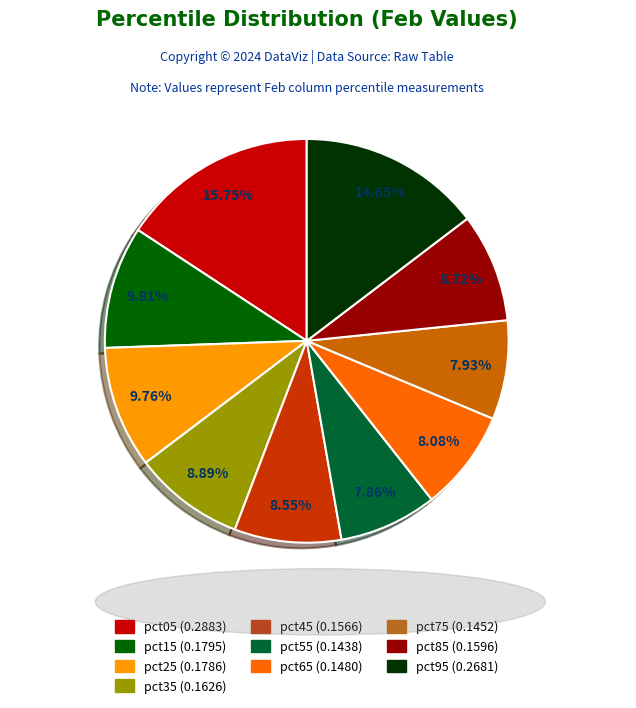

True or false: pct45 accounts for 9% of the total.

True